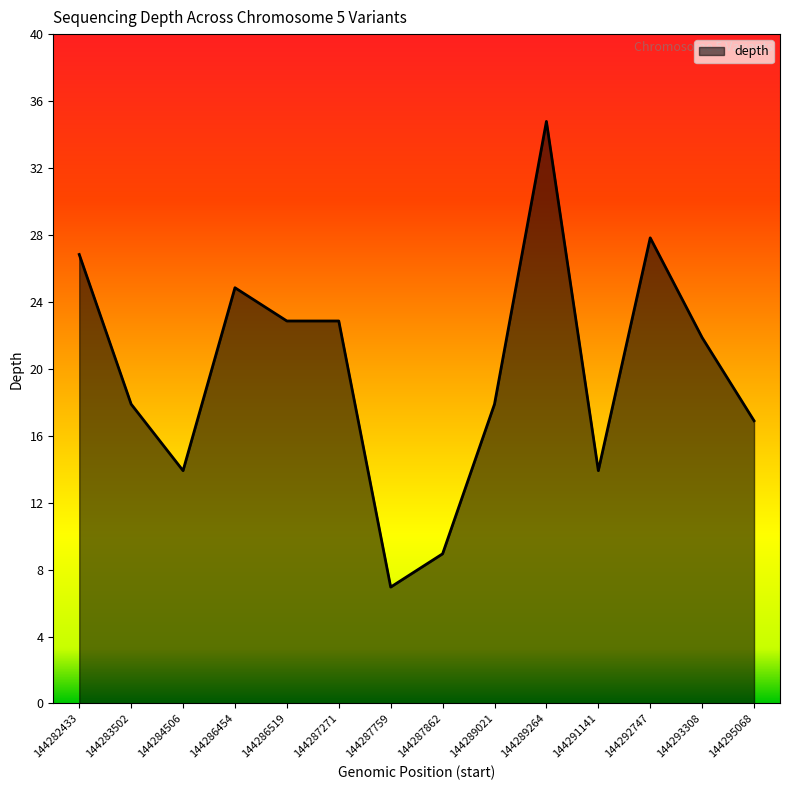

How many values are below 22?

7